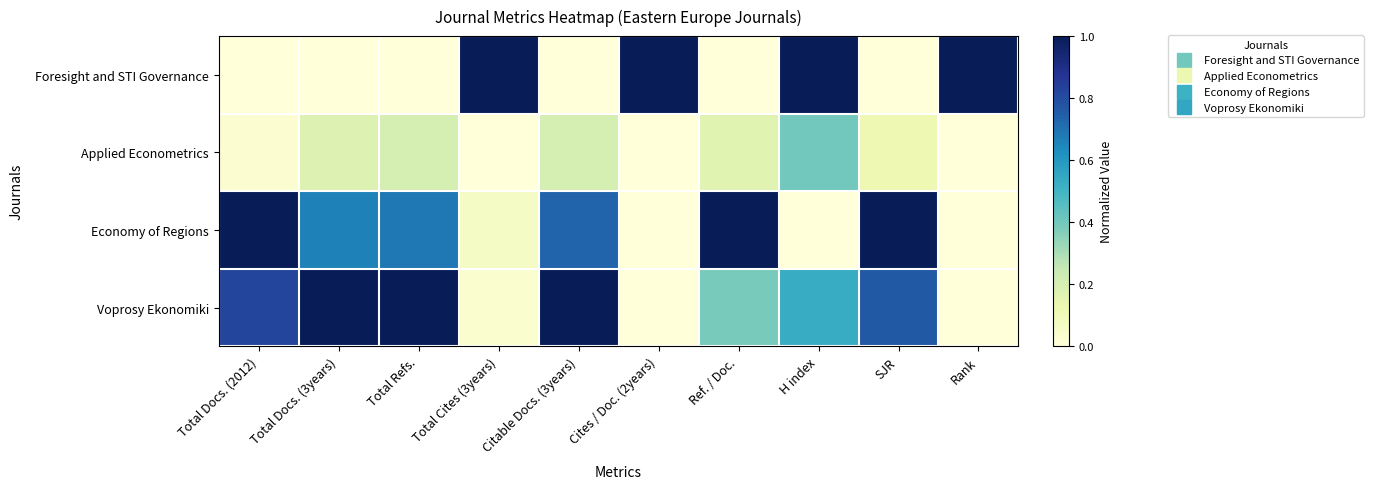

What is the spread (max minus min) of values at Total Refs.?

1.0